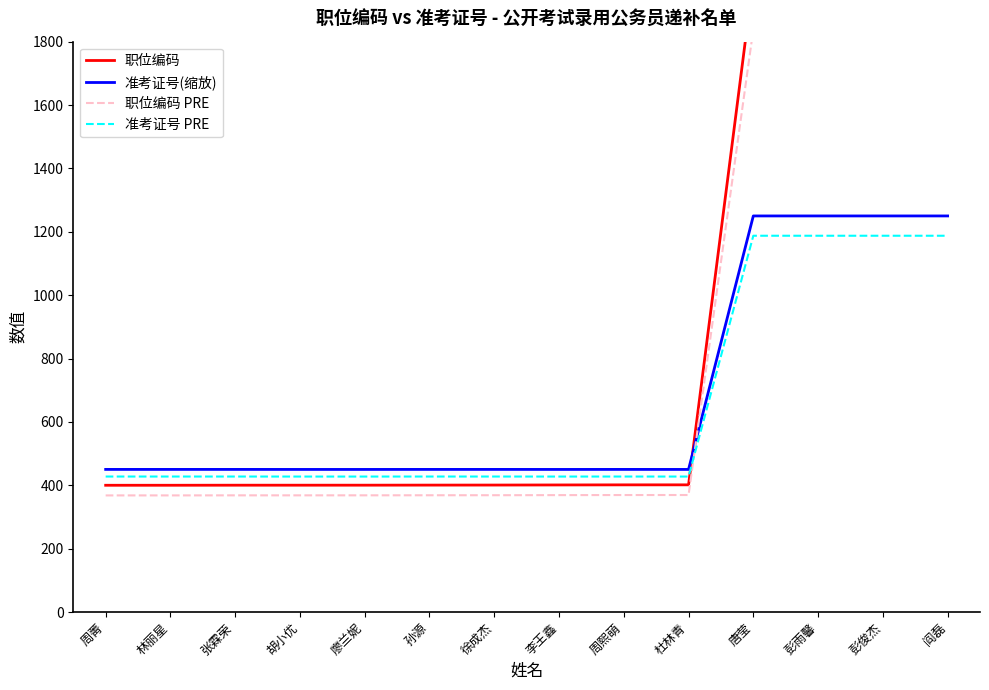

The value of 准考证号(缩放) at 徐成杰 is 100.7. True or false?

False